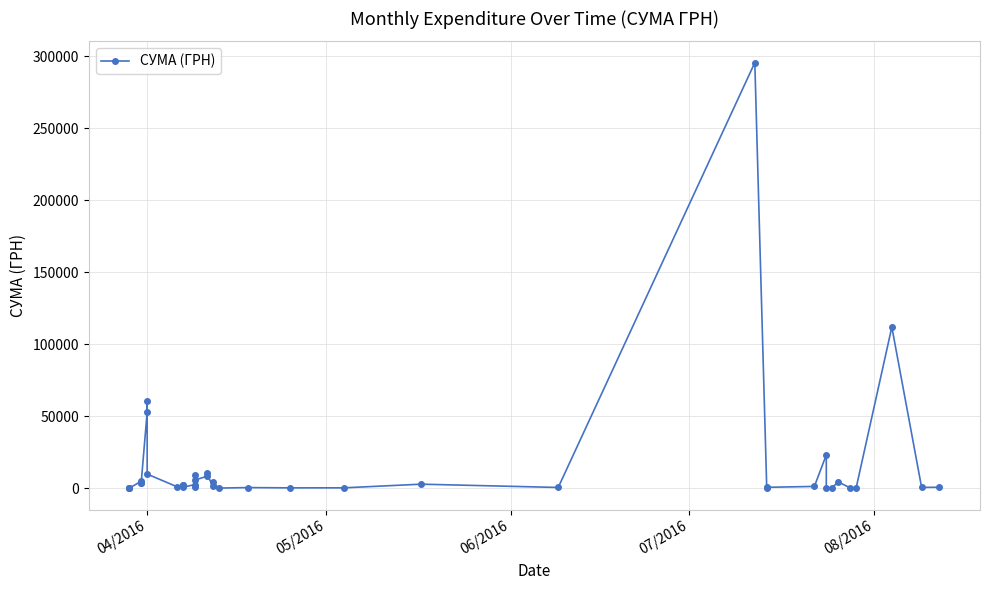

Is this an area chart (filled region under the line)?

No